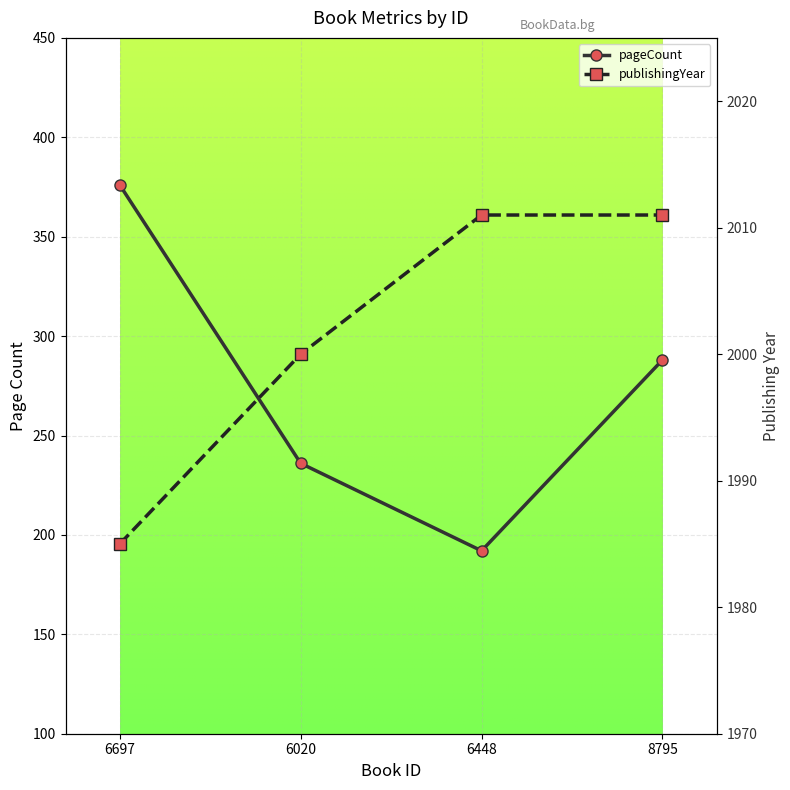

True or false: pageCount and publishingYear cross at least once.

False